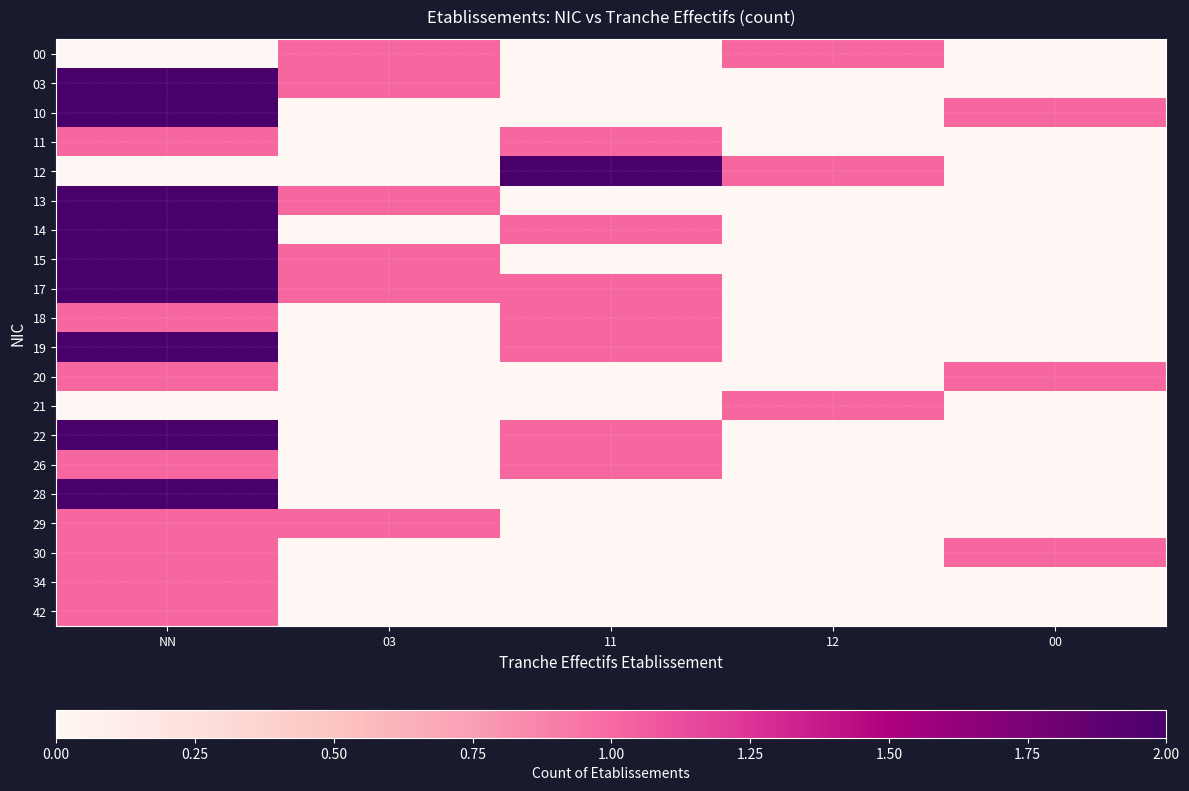

At which category does the chart reach its peak across all series?

NN